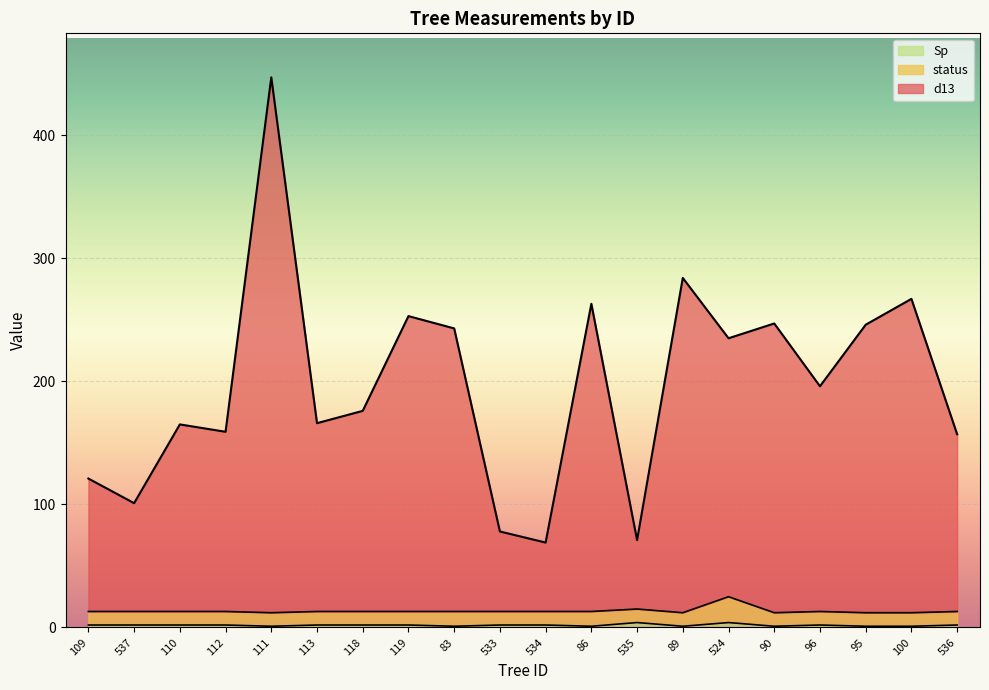

True or false: Sp has more than 1 interior local peaks.

True